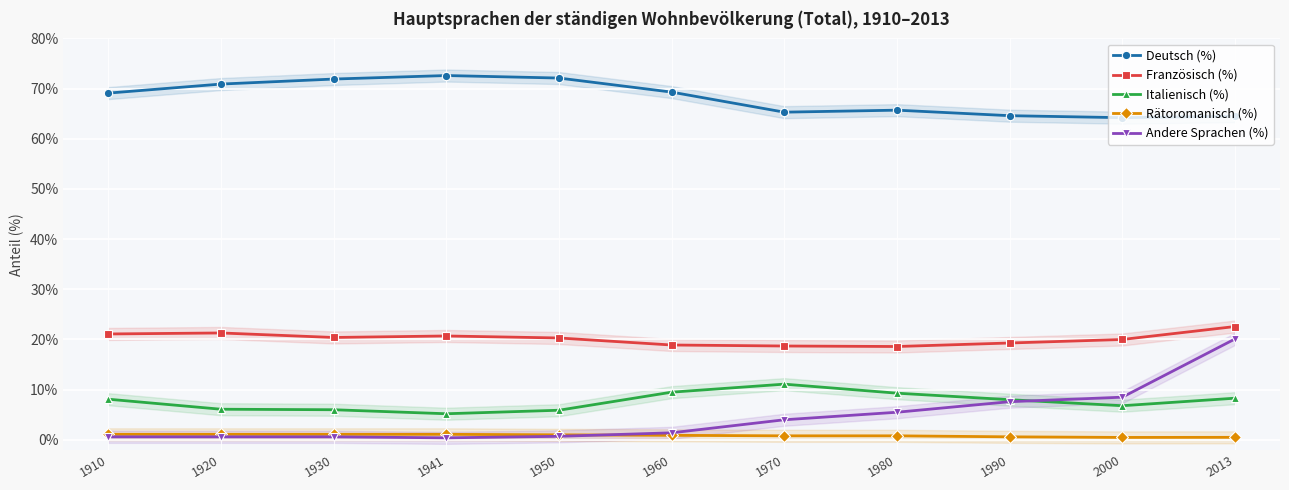

Where is Deutsch (%) nearest to the value 68?

1910